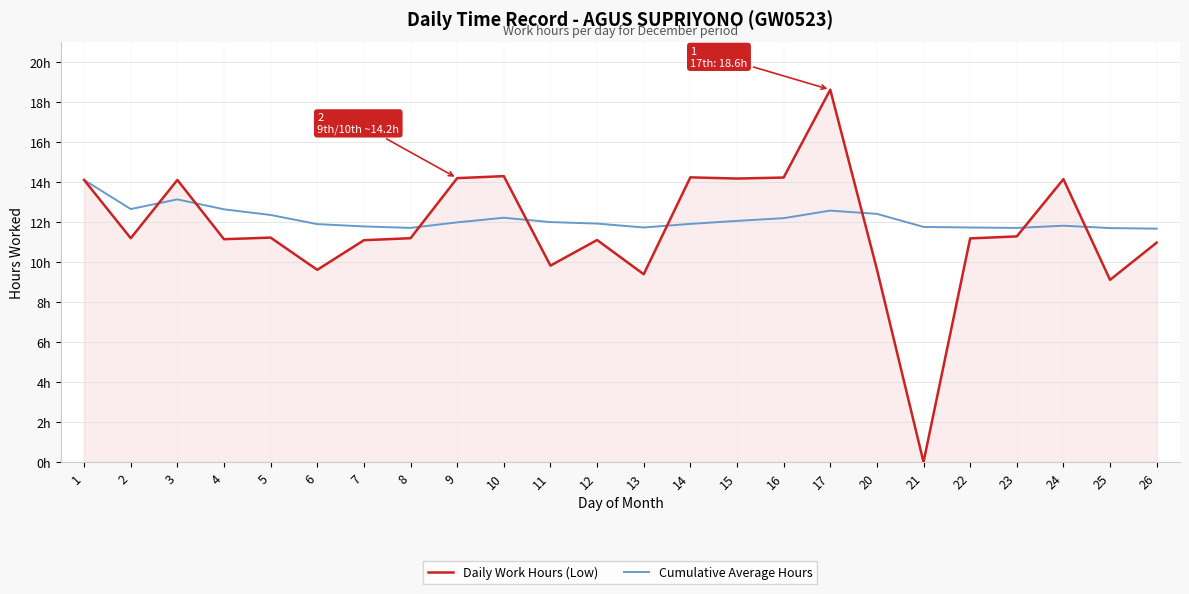

Which category has the highest value across all series?

17